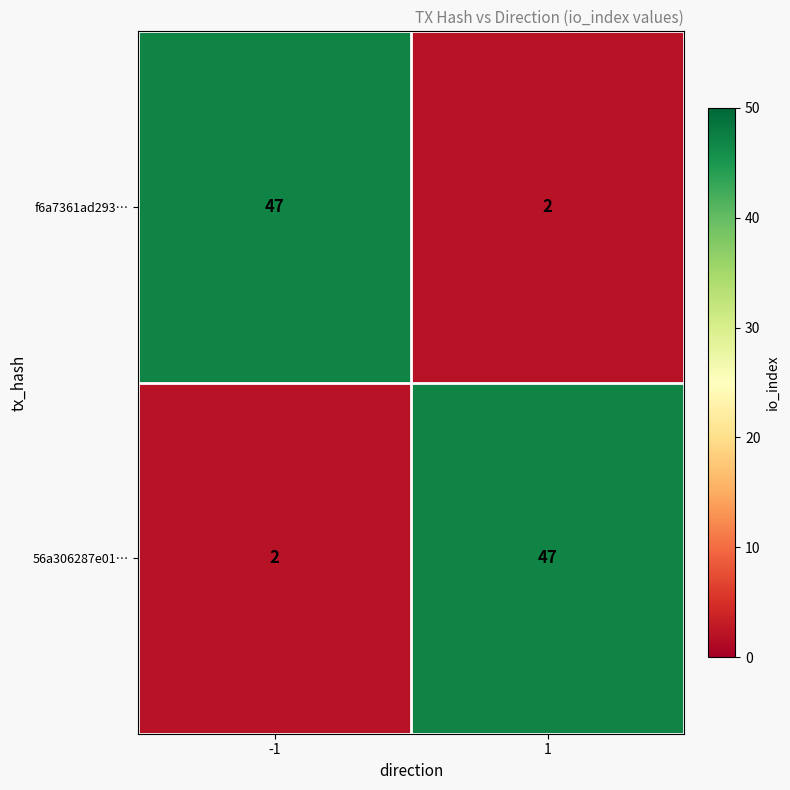

Reading right to left, list all the values displayed in this chart.

f6a7361ad293…: 2	47
56a306287e01…: 47	2